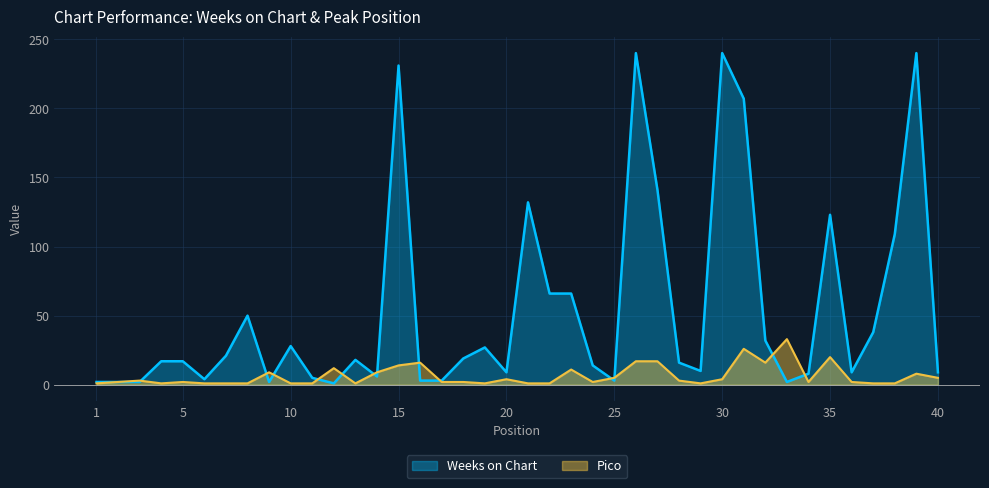

Reading left to right, transcribe all the data shown in this chart.

Weeks on Chart: 1=2	2=2	3=2	4=17	5=17	6=4	7=21	8=50	9=2	10=28	11=5	12=1	13=18	14=6	15=231	16=3	17=3	18=19	19=27	20=9	21=132	22=66	23=66	24=14	25=3	26=240	27=141	28=16	29=10	30=240	31=207	32=32	33=2	34=8	35=123	36=9	37=38	38=109	39=240	40=9
Pico: 1=1	2=2	3=3	4=1	5=2	6=1	7=1	8=1	9=9	10=1	11=1	12=12	13=1	14=9	15=14	16=16	17=2	18=2	19=1	20=4	21=1	22=1	23=11	24=2	25=5	26=17	27=17	28=3	29=1	30=4	31=26	32=16	33=33	34=2	35=20	36=2	37=1	38=1	39=8	40=5